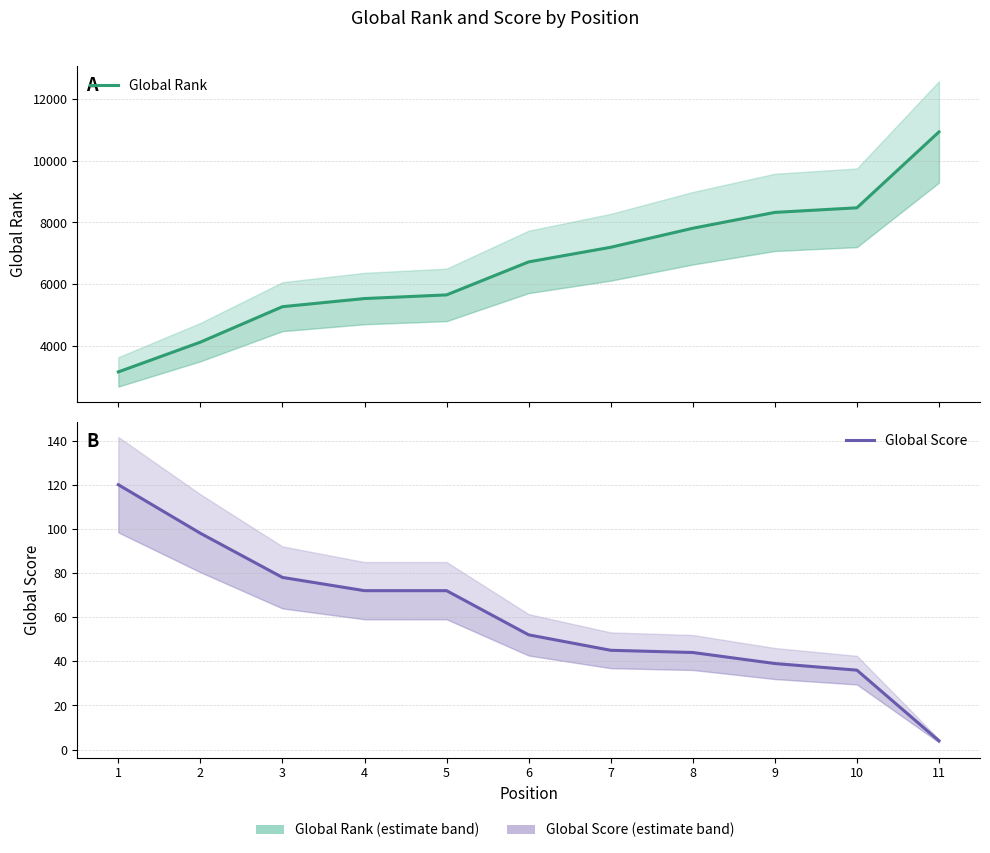

The Global Rank series shows 4732 at 1. True or false?

False